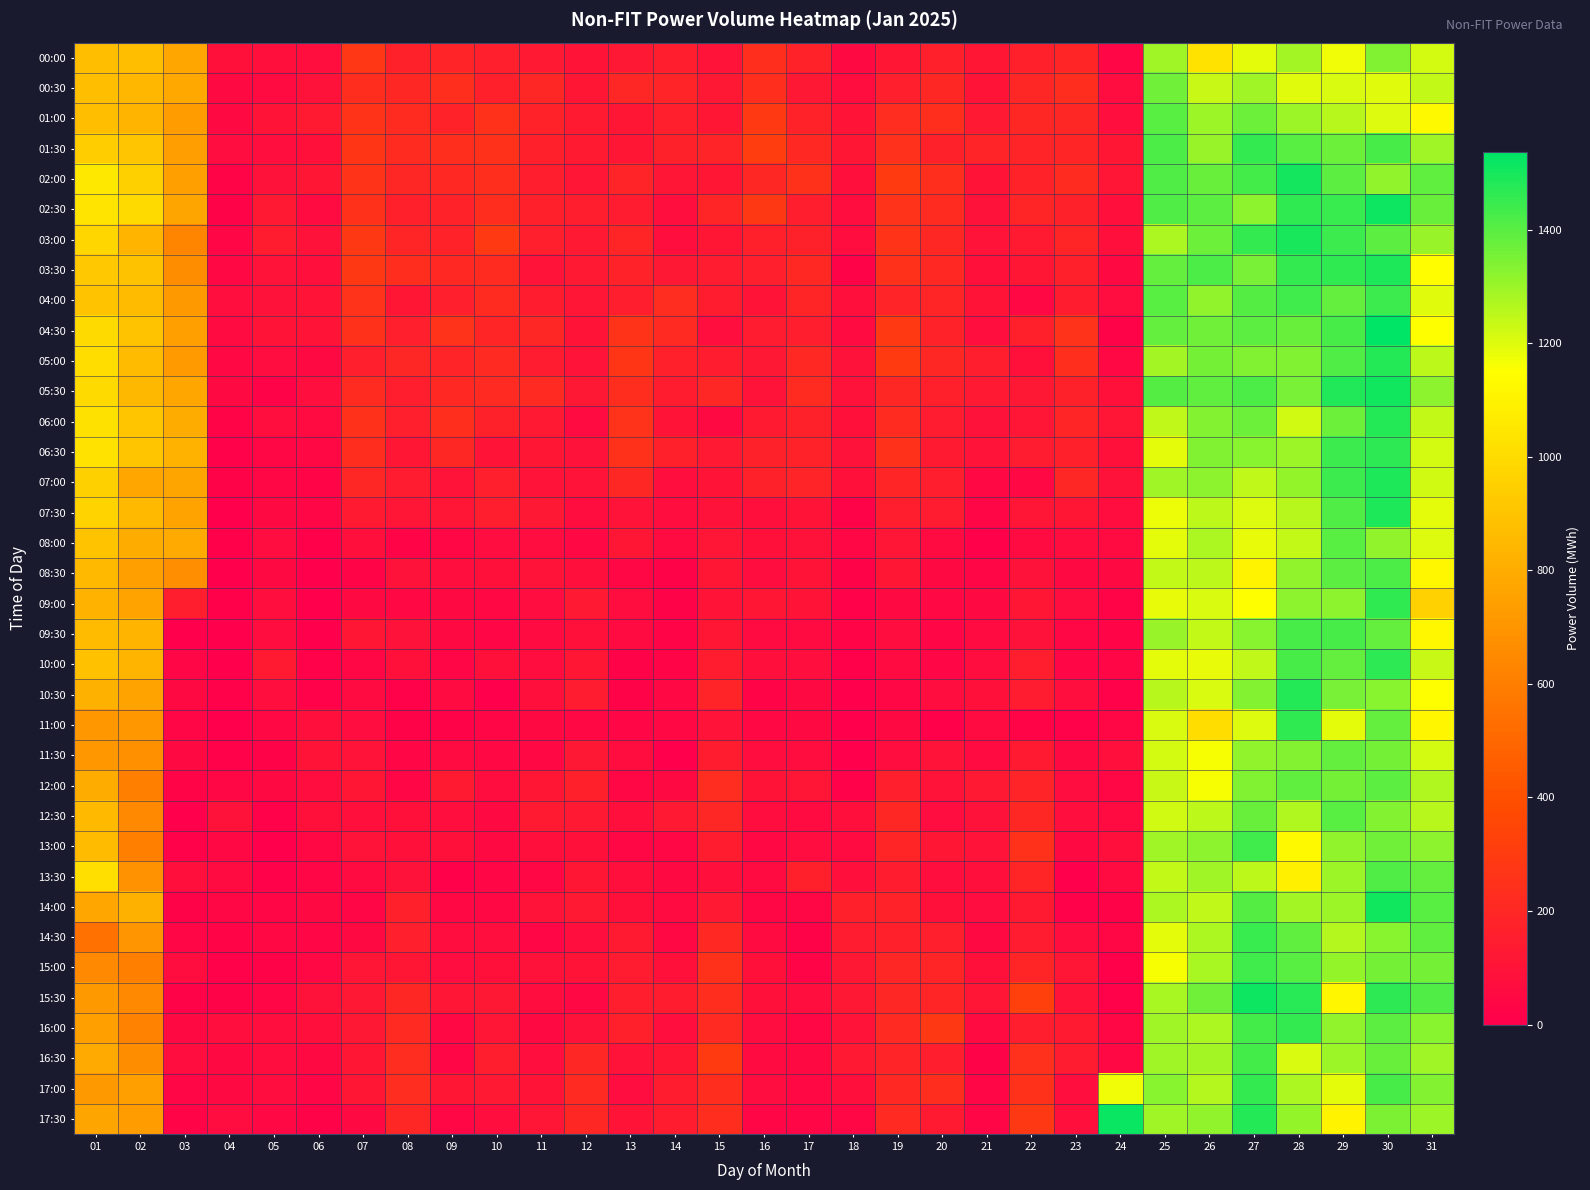

Reading left to right, transcribe all the data shown in this chart.

00:00: 01=879	02=878	03=772	04=84	05=81	06=74	07=280	08=168	09=180	10=157	11=131	12=105	13=121	14=155	15=97	16=238	17=176	18=49	19=118	20=162	21=116	22=162	23=187	24=30	25=1293	26=1027	27=1190	28=1285	29=1174	30=1342	31=1216
00:30: 01=880	02=845	03=785	04=50	05=56	06=91	07=230	08=202	09=234	10=167	11=194	12=118	13=193	14=185	15=120	16=235	17=122	18=66	19=161	20=198	21=107	22=197	23=230	24=62	25=1365	26=1231	27=1292	28=1199	29=1208	30=1199	31=1238
01:00: 01=870	02=833	03=731	04=48	05=106	06=133	07=263	08=221	09=178	10=246	11=179	12=133	13=116	14=157	15=118	16=293	17=176	18=102	19=227	20=236	21=131	22=198	23=194	24=72	25=1399	26=1298	27=1370	28=1297	29=1255	30=1203	31=1122
01:30: 01=939	02=905	03=737	04=65	05=77	06=85	07=272	08=220	09=236	10=247	11=167	12=134	13=116	14=171	15=181	16=309	17=205	18=117	19=240	20=173	21=185	22=185	23=190	24=114	25=1418	26=1305	27=1453	28=1401	29=1371	30=1426	31=1294
02:00: 01=1051	02=952	03=741	04=27	05=93	06=118	07=262	08=193	09=207	10=235	11=150	12=110	13=184	14=112	15=118	16=199	17=248	18=82	19=298	20=234	21=105	22=174	23=218	24=113	25=1414	26=1374	27=1432	28=1500	29=1397	30=1316	31=1388
02:30: 01=1035	02=993	03=762	04=21	05=129	06=54	07=247	08=167	09=174	10=231	11=163	12=150	13=143	14=72	15=191	16=285	17=155	18=70	19=256	20=216	21=91	22=190	23=168	24=82	25=1414	26=1394	27=1324	28=1463	29=1450	30=1515	31=1376
03:00: 01=973	02=838	03=628	04=32	05=148	06=95	07=282	08=190	09=175	10=290	11=161	12=129	13=186	14=73	15=117	16=164	17=170	18=68	19=262	20=203	21=99	22=134	23=187	24=78	25=1275	26=1369	27=1457	28=1497	29=1445	30=1394	31=1307
03:30: 01=915	02=890	03=664	04=42	05=98	06=82	07=282	08=230	09=206	10=220	11=96	12=128	13=177	14=125	15=140	16=157	17=206	18=23	19=247	20=207	21=87	22=115	23=163	24=52	25=1382	26=1420	27=1351	28=1456	29=1461	30=1488	31=1142
04:00: 01=894	02=858	03=714	04=76	05=90	06=107	07=256	08=116	09=157	10=219	11=147	12=112	13=151	14=224	15=145	16=106	17=189	18=81	19=184	20=189	21=104	22=43	23=147	24=61	25=1402	26=1317	27=1404	28=1436	29=1381	30=1442	31=1198
04:30: 01=992	02=896	03=738	04=56	05=104	06=107	07=247	08=161	09=253	10=186	11=193	12=107	13=263	14=212	15=73	16=143	17=155	18=57	19=292	20=176	21=76	22=166	23=253	24=19	25=1380	26=1363	27=1392	28=1377	29=1424	30=1536	31=1149
05:00: 01=1007	02=860	03=725	04=45	05=63	06=52	07=159	08=196	09=185	10=213	11=143	12=98	13=273	14=167	15=146	16=124	17=205	18=94	19=296	20=201	21=152	22=88	23=235	24=46	25=1289	26=1356	27=1340	28=1343	29=1414	30=1478	31=1250
05:30: 01=992	02=851	03=776	04=52	05=23	06=72	07=216	08=152	09=204	10=214	11=210	12=122	13=228	14=144	15=194	16=97	17=219	18=91	19=200	20=162	21=127	22=125	23=170	24=84	25=1406	26=1386	27=1417	28=1354	29=1484	30=1511	31=1324
06:00: 01=1023	02=907	03=792	04=29	05=74	06=58	07=249	08=156	09=236	10=171	11=130	12=56	13=253	14=106	15=53	16=136	17=173	18=84	19=216	20=138	21=94	22=113	23=188	24=112	25=1243	26=1336	27=1371	28=1219	29=1368	30=1478	31=1241
06:30: 01=1027	02=909	03=825	04=15	05=41	06=46	07=233	08=118	09=203	10=106	11=119	12=91	13=247	14=163	15=128	16=171	17=178	18=93	19=250	20=134	21=100	22=143	23=167	24=86	25=1192	26=1338	27=1330	28=1296	29=1443	30=1465	31=1216
07:00: 01=951	02=779	03=767	04=19	05=36	06=28	07=195	08=143	09=98	10=159	11=98	12=97	13=199	14=77	15=103	16=171	17=180	18=88	19=190	20=151	21=42	22=42	23=197	24=95	25=1290	26=1324	27=1247	28=1312	29=1445	30=1488	31=1222
07:30: 01=962	02=853	03=760	04=0	05=51	06=30	07=136	08=112	09=110	10=151	11=124	12=71	13=100	14=68	15=91	16=83	17=103	18=19	19=152	20=140	21=31	22=112	23=114	24=71	25=1177	26=1250	27=1201	28=1259	29=1413	30=1488	31=1189
08:00: 01=896	02=795	03=788	04=8	05=65	06=8	07=78	08=25	09=40	10=62	11=64	12=47	13=115	14=54	15=108	16=85	17=94	18=39	19=108	20=58	21=10	22=58	23=68	24=58	25=1193	26=1277	27=1185	28=1236	29=1398	30=1314	31=1201
08:30: 01=856	02=739	03=667	04=1	05=48	06=3	07=28	08=90	09=75	10=85	11=97	12=79	13=41	14=23	15=117	16=66	17=103	18=21	19=114	20=48	21=31	22=92	23=50	24=49	25=1237	26=1250	27=1099	28=1314	29=1394	30=1419	31=1117
09:00: 01=825	02=757	03=151	04=6	05=74	06=0	07=52	08=43	09=48	10=46	11=63	12=128	13=69	14=18	15=102	16=116	17=106	18=13	19=48	20=47	21=49	22=114	23=65	24=29	25=1182	26=1211	27=1147	28=1320	29=1321	30=1458	31=959
09:30: 01=861	02=829	03=5	04=2	05=69	06=2	07=119	08=90	09=51	10=30	11=59	12=84	13=54	14=26	15=119	16=56	17=58	18=29	19=67	20=33	21=54	22=90	23=41	24=27	25=1303	26=1237	27=1328	28=1422	29=1426	30=1385	31=1120
10:00: 01=887	02=833	03=34	04=3	05=134	06=12	07=37	08=84	09=33	10=84	11=69	12=118	13=18	14=25	15=146	16=78	17=75	18=6	19=57	20=30	21=68	22=150	23=33	24=35	25=1191	26=1182	27=1246	28=1423	29=1382	30=1466	31=1232
10:30: 01=821	02=760	03=53	04=15	05=76	06=12	07=58	08=14	09=54	10=2	11=81	12=138	13=18	14=47	15=185	16=24	17=52	18=5	19=36	20=68	21=87	22=142	23=76	24=13	25=1258	26=1207	27=1333	28=1477	29=1354	30=1327	31=1150
11:00: 01=709	02=712	03=30	04=0	05=45	06=80	07=63	08=19	09=19	10=34	11=53	12=44	13=31	14=42	15=97	16=47	17=50	18=1	19=48	20=7	21=55	22=25	23=13	24=40	25=1209	26=1006	27=1204	28=1460	29=1192	30=1382	31=1115
11:30: 01=709	02=683	03=48	04=14	05=23	06=105	07=98	08=30	09=56	10=42	11=44	12=125	13=68	14=2	15=144	16=70	17=68	18=2	19=69	20=98	21=59	22=137	23=53	24=80	25=1214	26=1159	27=1319	28=1333	29=1384	30=1361	31=1217
12:00: 01=793	02=607	03=25	04=36	05=51	06=68	07=118	08=33	09=134	10=71	11=116	12=164	13=38	14=51	15=226	16=106	17=112	18=16	19=157	20=100	21=129	22=182	23=65	24=40	25=1232	26=1159	27=1343	28=1390	29=1356	30=1396	31=1269
12:30: 01=854	02=643	03=5	04=91	05=16	06=84	07=83	08=84	09=72	10=52	11=132	12=129	13=81	14=128	15=194	16=70	17=59	18=81	19=198	20=65	21=95	22=202	23=76	24=59	25=1222	26=1253	27=1374	28=1266	29=1402	30=1335	31=1255
13:00: 01=859	02=606	03=16	04=47	05=5	06=43	07=100	08=84	09=89	10=53	11=81	12=86	13=40	14=41	15=147	16=43	17=60	18=57	19=186	20=115	21=97	22=249	23=50	24=82	25=1295	26=1321	27=1437	28=1126	29=1318	30=1363	31=1324
13:30: 01=1014	02=688	03=80	04=54	05=12	06=32	07=56	08=90	09=7	10=33	11=41	12=115	13=81	14=52	15=79	16=57	17=165	18=79	19=149	20=77	21=82	22=189	23=4	24=56	25=1241	26=1291	27=1252	28=1090	29=1298	30=1412	31=1383
14:00: 01=769	02=821	03=23	04=36	05=32	06=52	07=31	08=164	09=43	10=43	11=100	12=128	13=89	14=54	15=127	16=38	17=36	18=164	19=176	20=89	21=64	22=134	23=15	24=21	25=1277	26=1247	27=1404	28=1284	29=1301	30=1507	31=1398
14:30: 01=544	02=697	03=32	04=25	05=42	06=30	07=51	08=156	09=70	10=75	11=32	12=73	13=132	14=46	15=209	16=59	17=18	18=142	19=164	20=156	21=48	22=142	23=68	24=38	25=1193	26=1272	27=1446	28=1390	29=1262	30=1331	31=1391
15:00: 01=645	02=610	03=68	04=12	05=21	06=42	07=111	08=114	09=65	10=88	11=91	12=102	13=139	14=88	15=249	16=84	17=27	18=121	19=194	20=190	21=85	22=190	23=108	24=7	25=1161	26=1281	27=1439	28=1400	29=1313	30=1356	31=1357
15:30: 01=719	02=644	03=18	04=20	05=34	06=94	07=124	08=198	09=112	10=125	11=67	12=42	13=150	14=144	15=229	16=84	17=76	18=124	19=197	20=189	21=112	22=321	23=99	24=15	25=1280	26=1363	27=1515	28=1473	29=1114	30=1464	31=1413
16:00: 01=744	02=616	03=49	04=77	05=72	06=80	07=121	08=211	09=42	10=112	11=51	12=90	13=163	14=74	15=212	16=63	17=37	18=100	19=211	20=283	21=54	22=153	23=135	24=39	25=1293	26=1274	27=1430	28=1453	29=1315	30=1395	31=1328
16:30: 01=791	02=662	03=68	04=52	05=66	06=52	07=114	08=227	09=34	10=150	11=77	12=194	13=99	14=117	15=299	16=58	17=48	18=131	19=183	20=150	21=19	22=245	23=138	24=44	25=1291	26=1285	27=1431	28=1211	29=1301	30=1378	31=1292
17:00: 01=715	02=738	03=35	04=48	05=68	06=32	07=118	08=225	09=114	10=131	11=104	12=212	13=60	14=146	15=233	16=64	17=42	18=79	19=205	20=228	21=35	22=250	23=73	24=1173	25=1327	26=1260	27=1457	28=1274	29=1190	30=1425	31=1332
17:30: 01=764	02=729	03=29	04=62	05=45	06=22	07=48	08=196	09=41	10=77	11=110	12=202	13=107	14=144	15=233	16=32	17=35	18=41	19=215	20=134	21=30	22=287	23=82	24=1521	25=1294	26=1314	27=1476	28=1309	29=1102	30=1347	31=1300